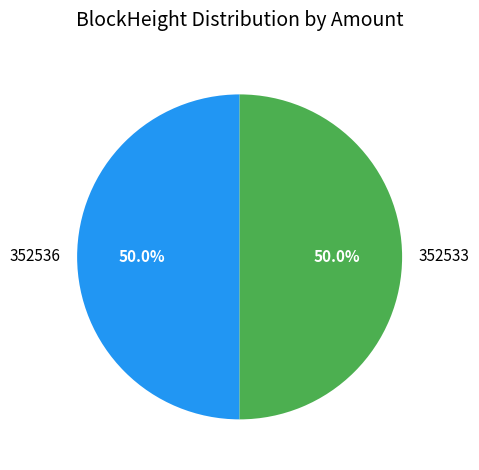

To the nearest percent, what percentage of the pie is 352533?

50%